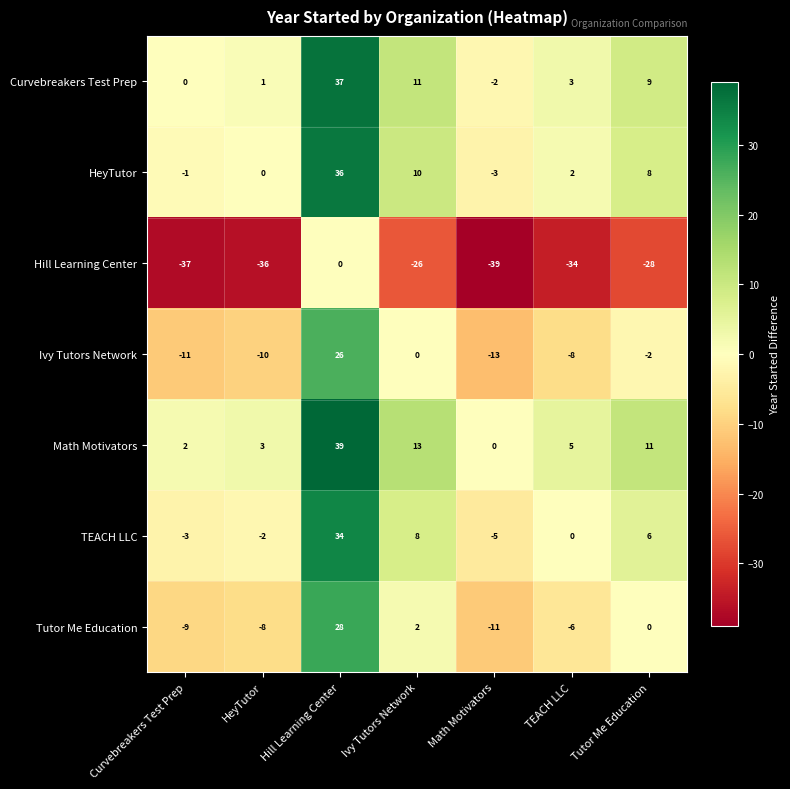

Which series has the largest total across all categories?

Math Motivators